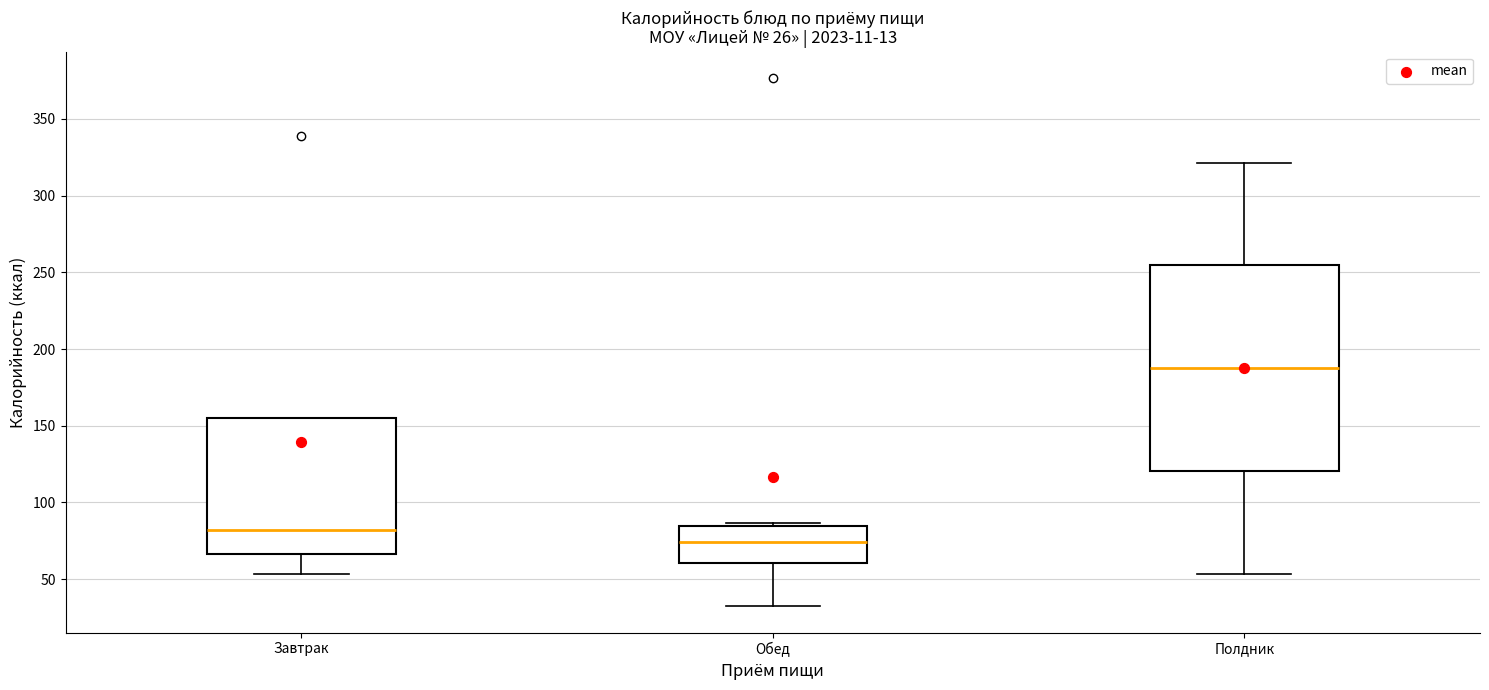

Comparing the boxes themselves (not the whiskers), which one is the tallest?

Полдник